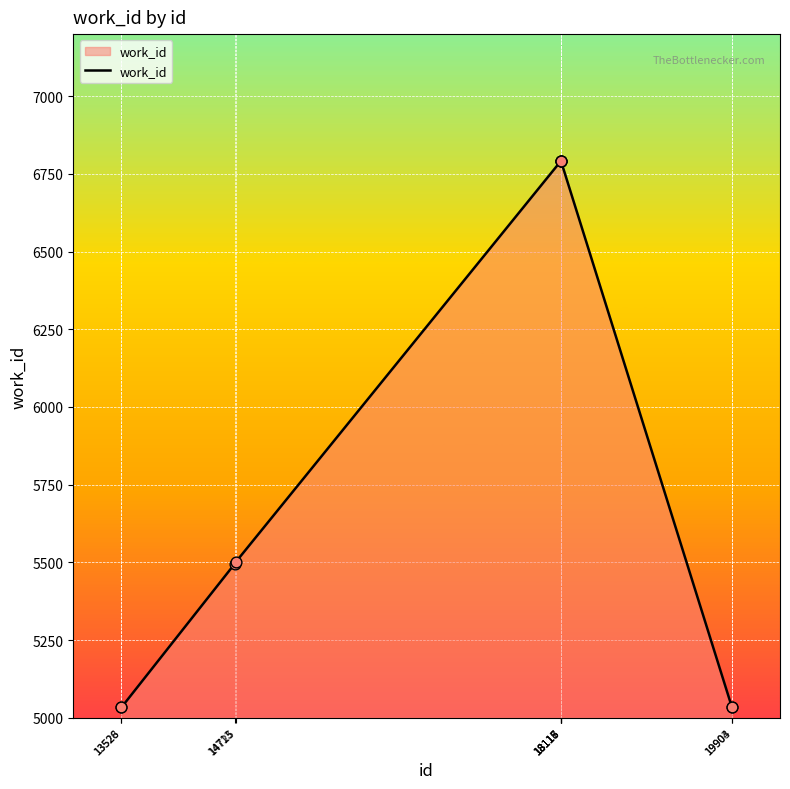

What is the ratio of the value at 19903 to the value at 18117?

0.7